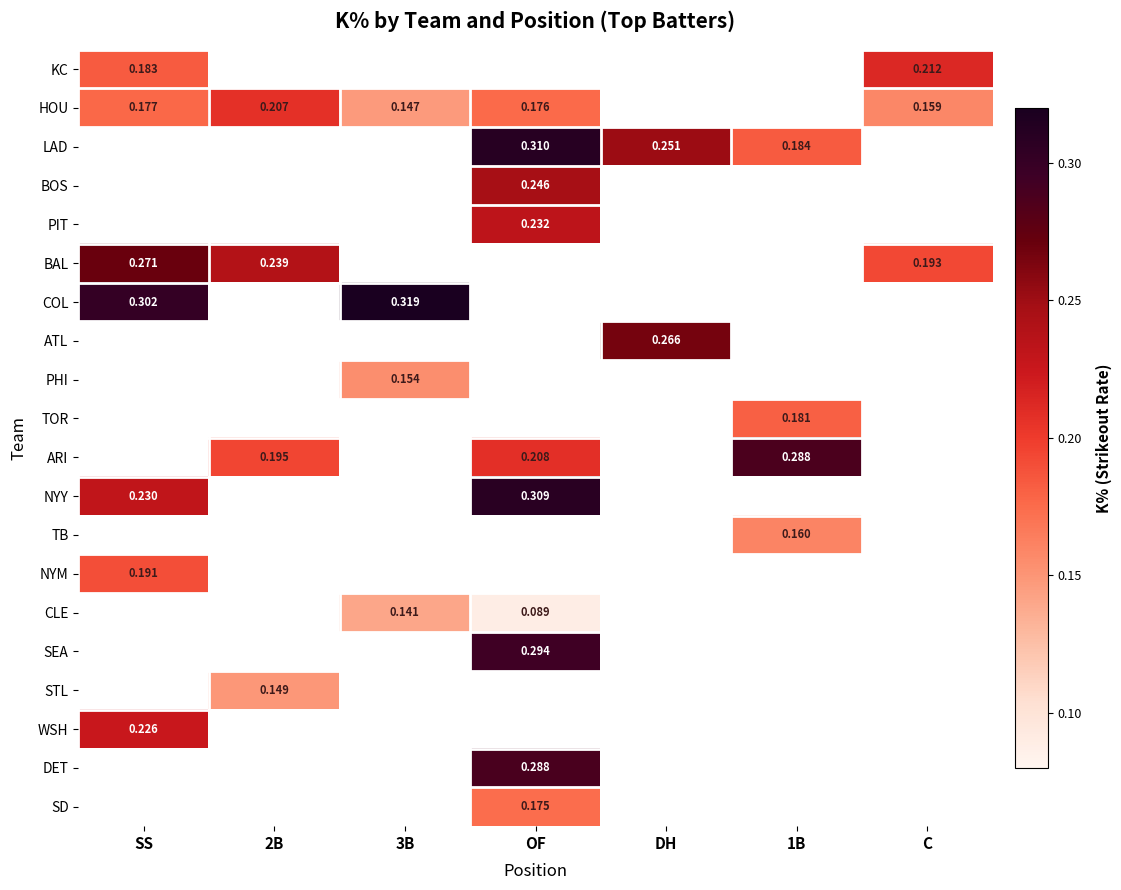

What is the lowest value of the WSH series?

0.2